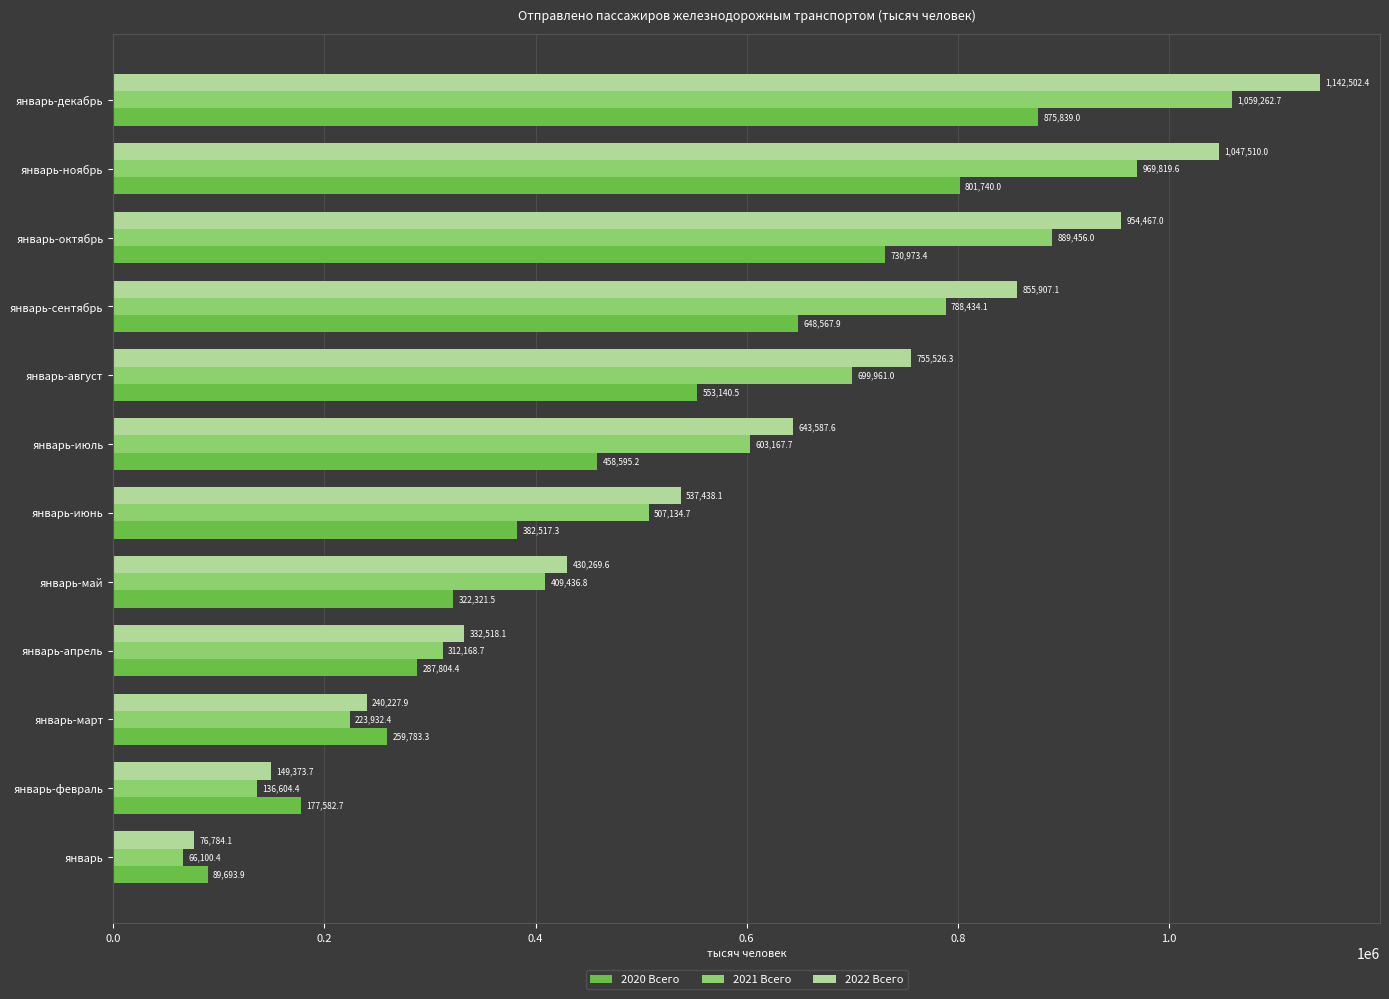

At which category is the sum across all series the highest?

январь-декабрь